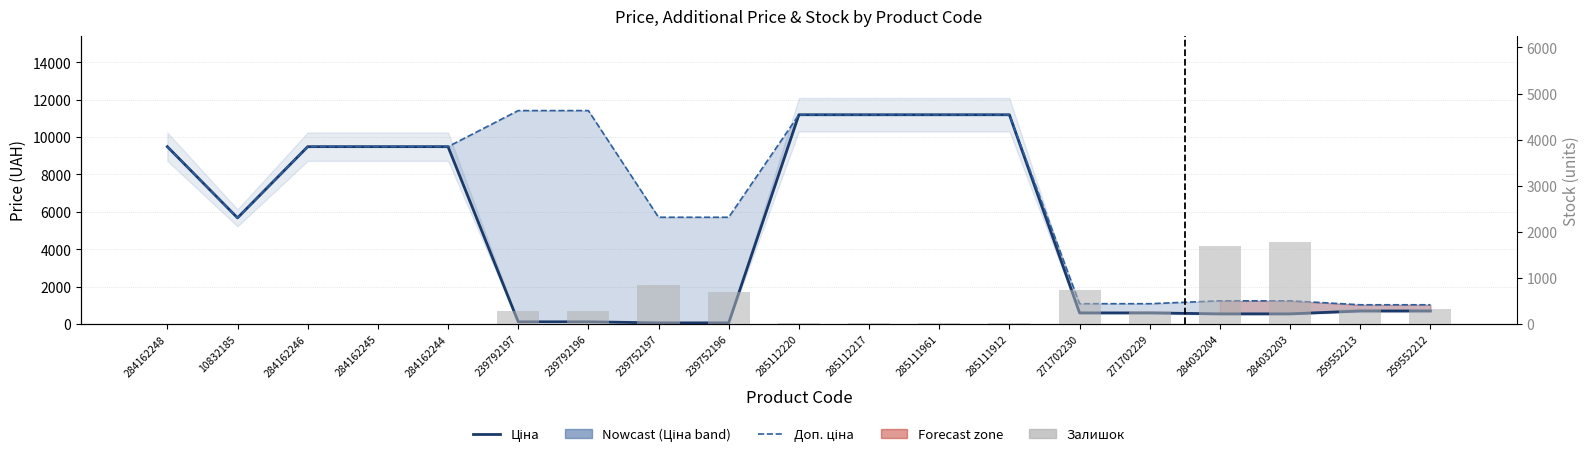

List the labels in order of Доп. ціна value, smallest first.

259552213, 259552212, 271702230, 271702229, 284032204, 284032203, 10832185, 239752197, 239752196, 284162248, 284162246, 284162245, 284162244, 285112220, 285112217, 285111961, 285111912, 239792197, 239792196